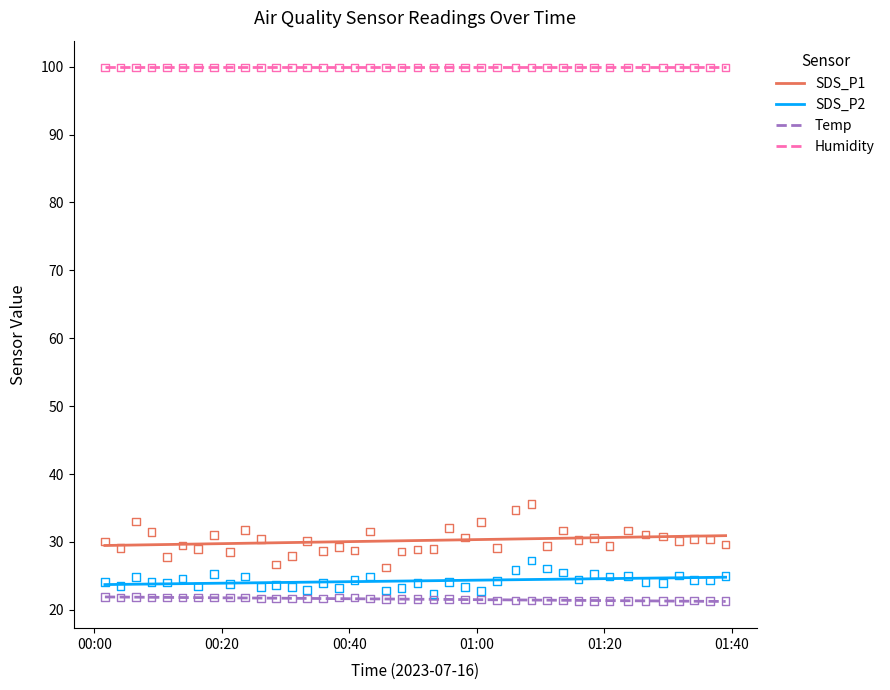

Which series contains the lowest Y value?

Temp